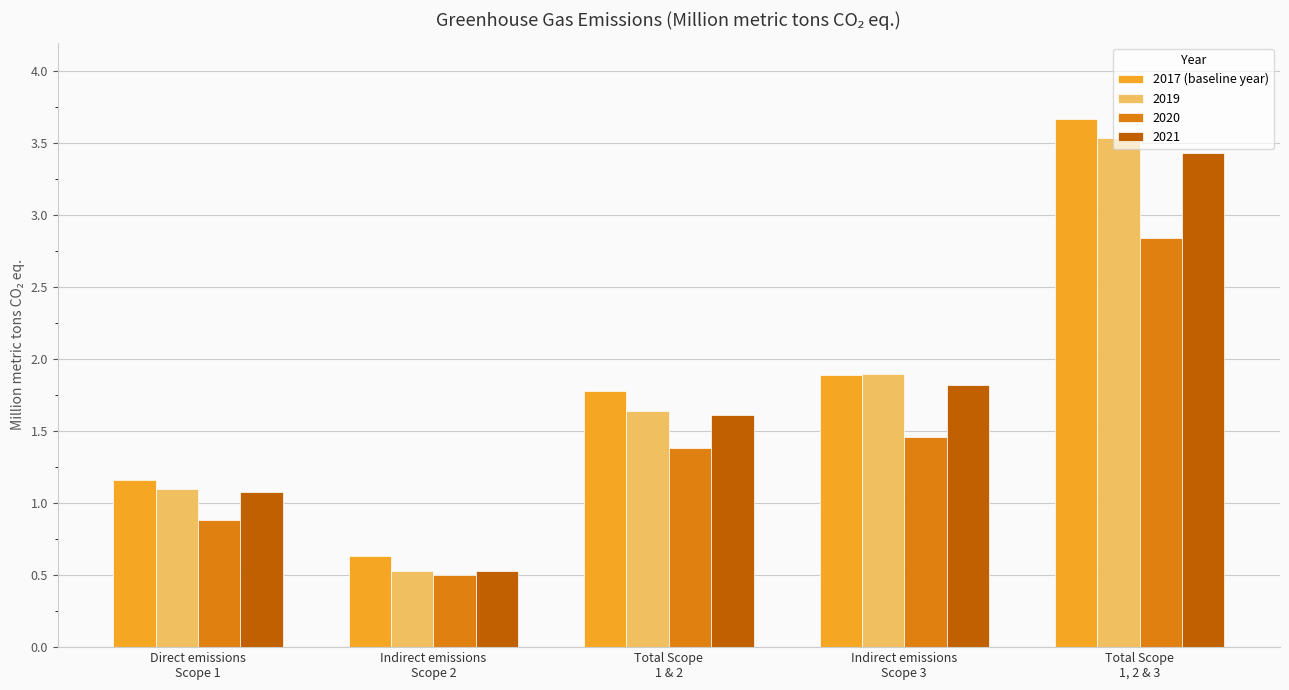

What is the difference between the second highest and minimum values in the 2020 series?

1.0